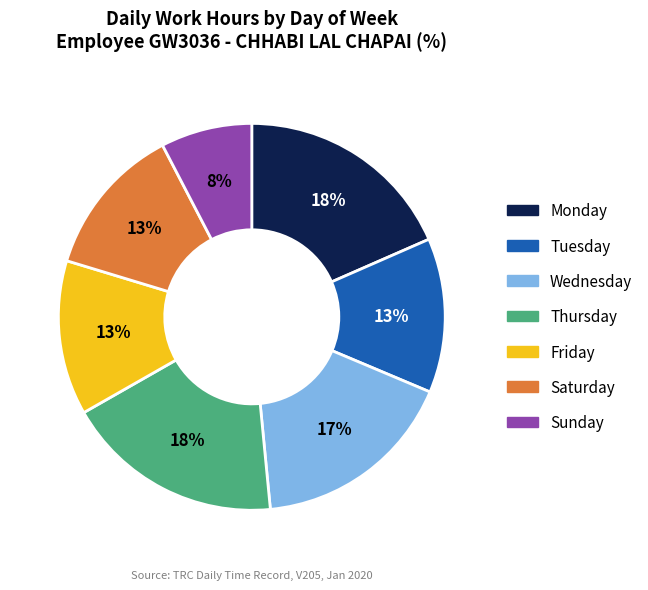

Is there a majority slice in this chart?

No